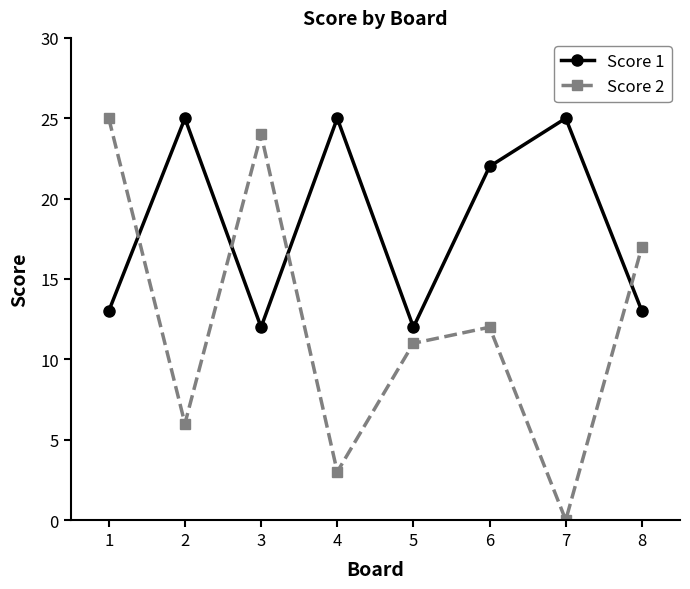

At which label does Score 2 reach its peak?

1